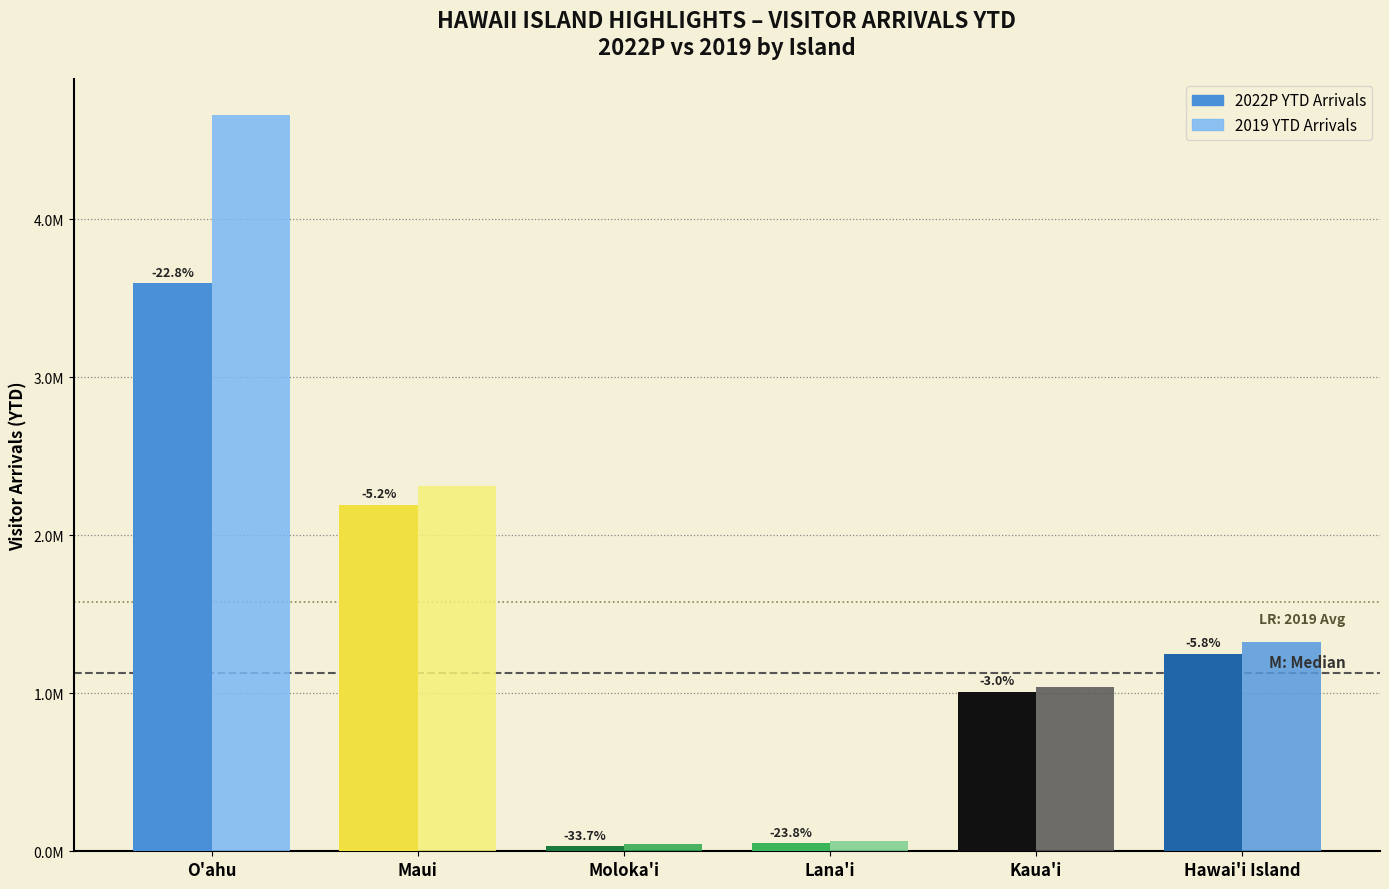

What are all the series names shown in the legend?

2022P YTD Arrivals, 2019 YTD Arrivals